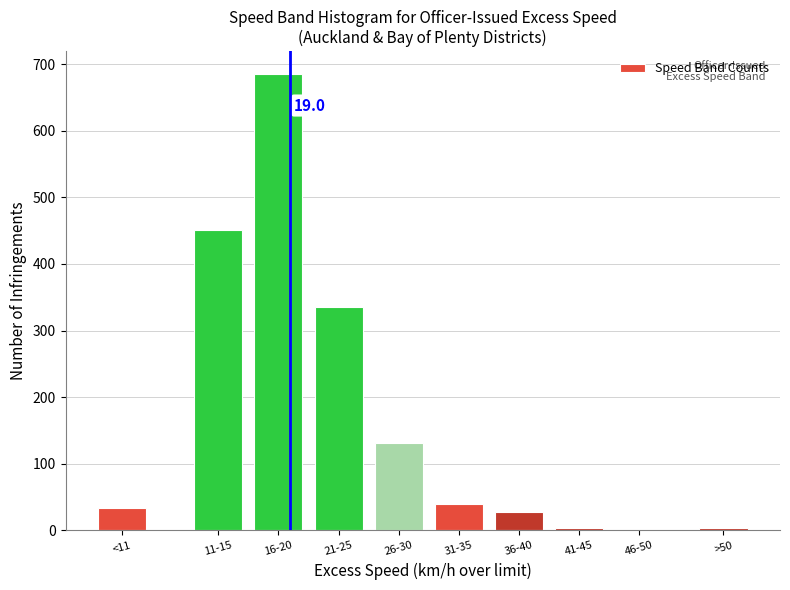

Which has a higher value, 31-35 or 16-20?

16-20